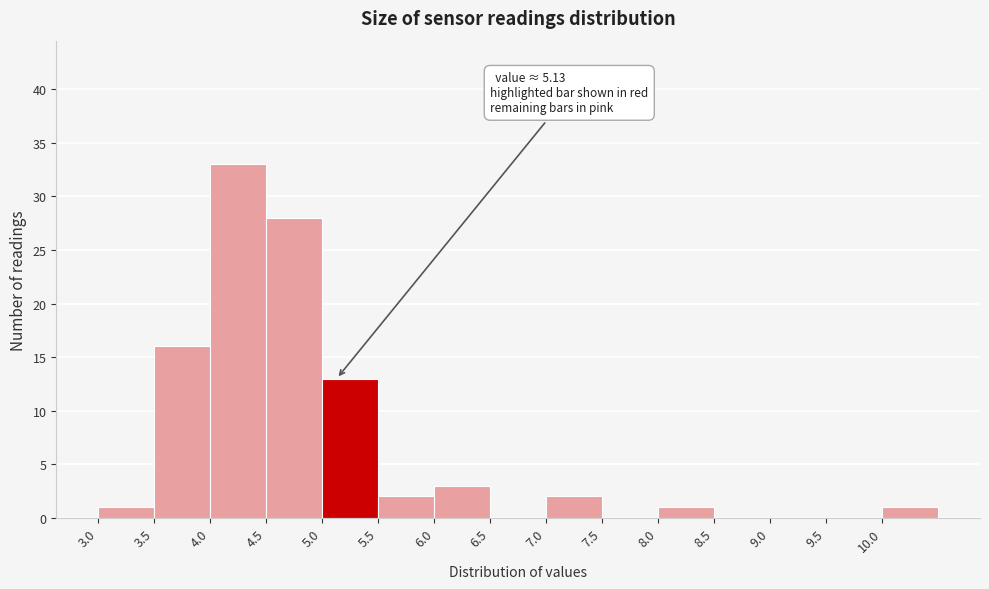

Which range on the x-axis has the tallest bar?

4.0 to 4.5